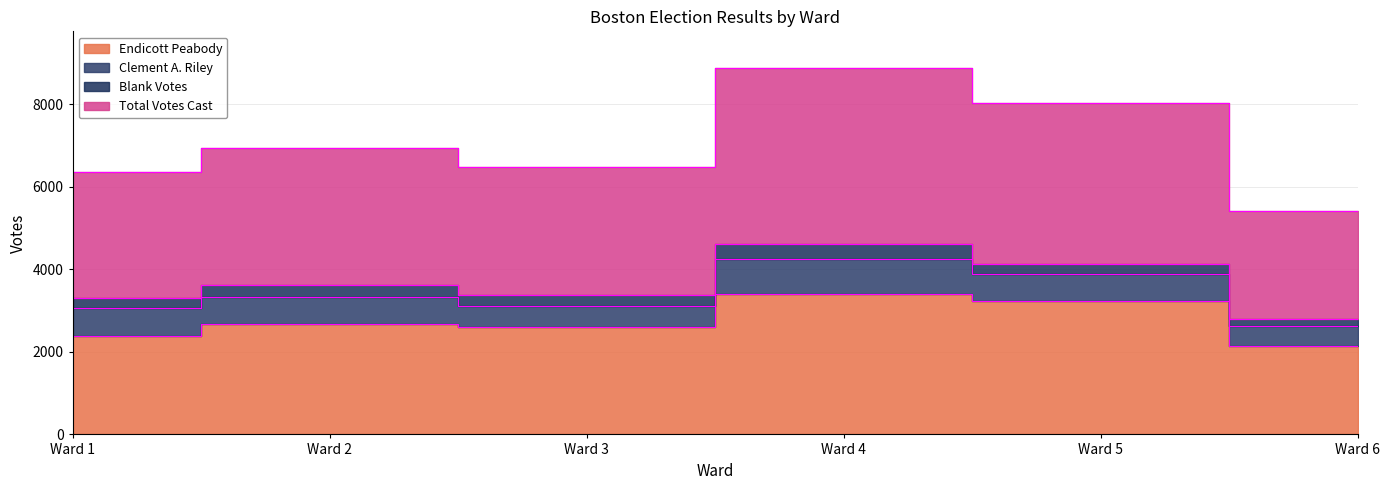

What is the average value of the Total Votes Cast series?

3378